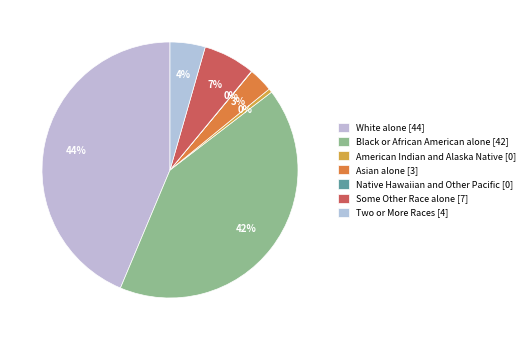

To the nearest percent, what is the difference between the largest and smallest slice percentages?

44%